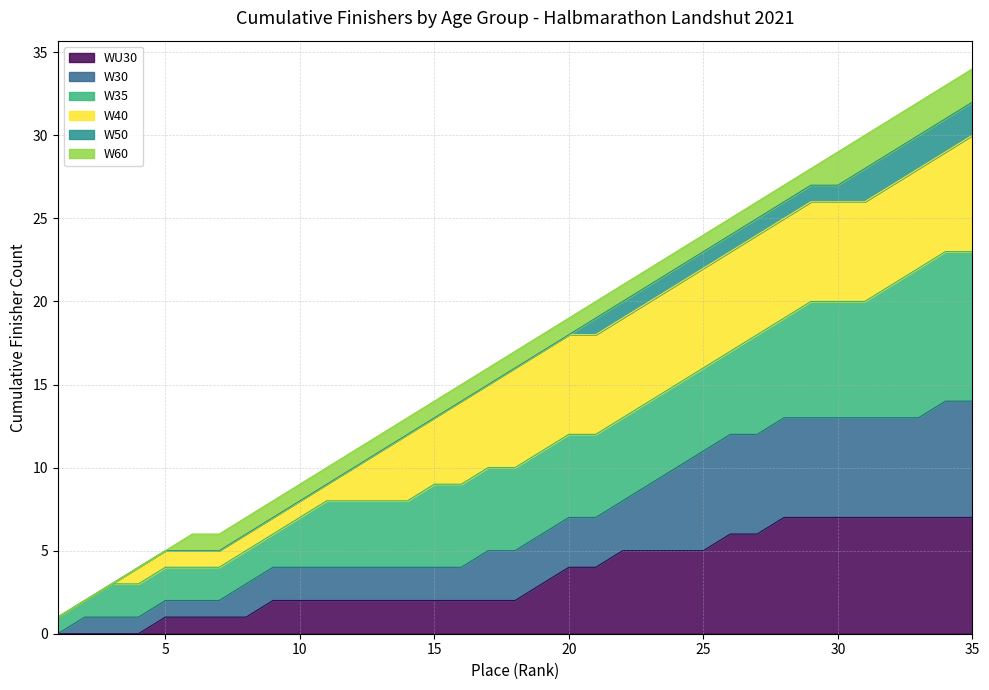

True or false: W40 and W35 cross at least once.

False